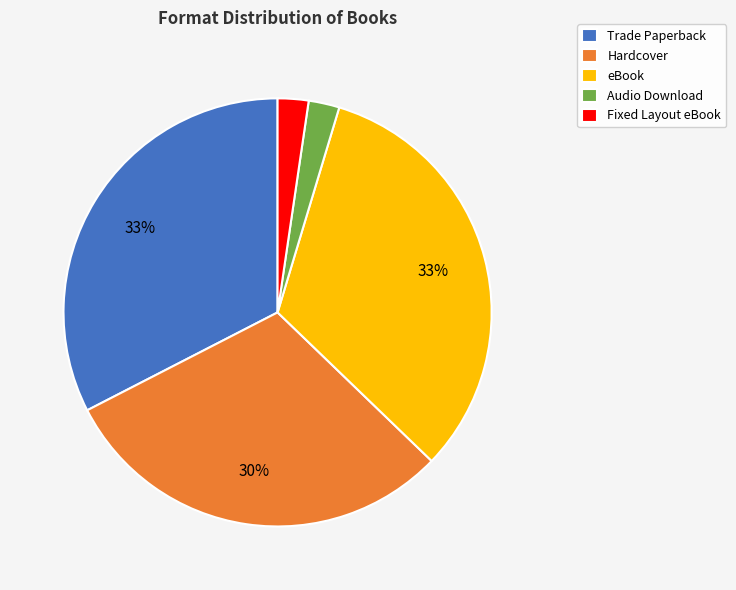

To the nearest percent, what is the average slice percentage?

20%